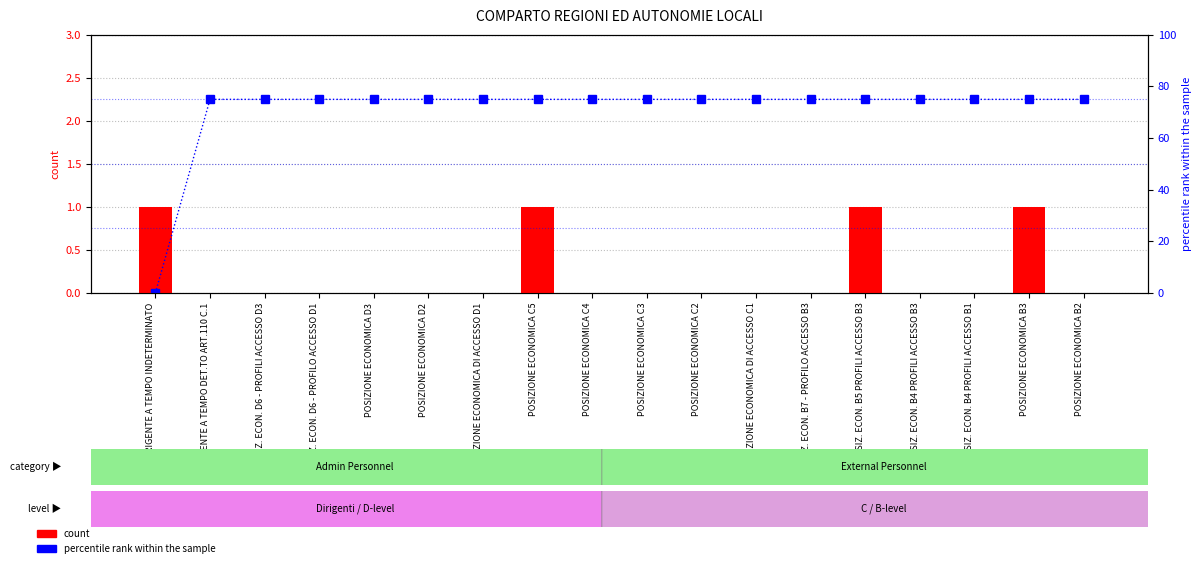

Reading left to right, transcribe all the data shown in this chart.

count: 1	0	0	0	0	0	0	1	0	0	0	0	0	1	0	0	1	0
percentile rank within the sample: 0	75	75	75	75	75	75	75	75	75	75	75	75	75	75	75	75	75